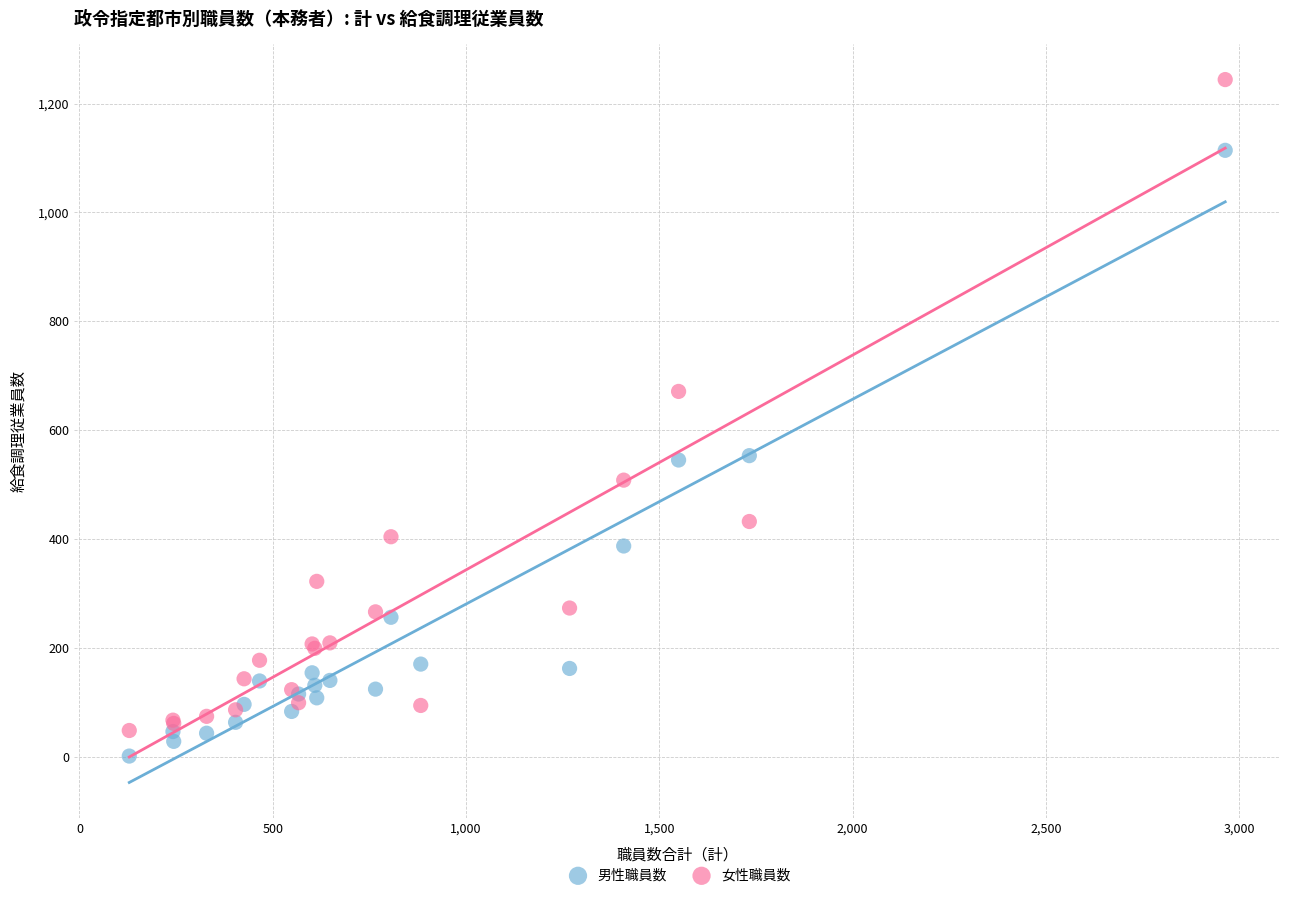

What are all the series names shown in the legend?

男性職員数, 女性職員数